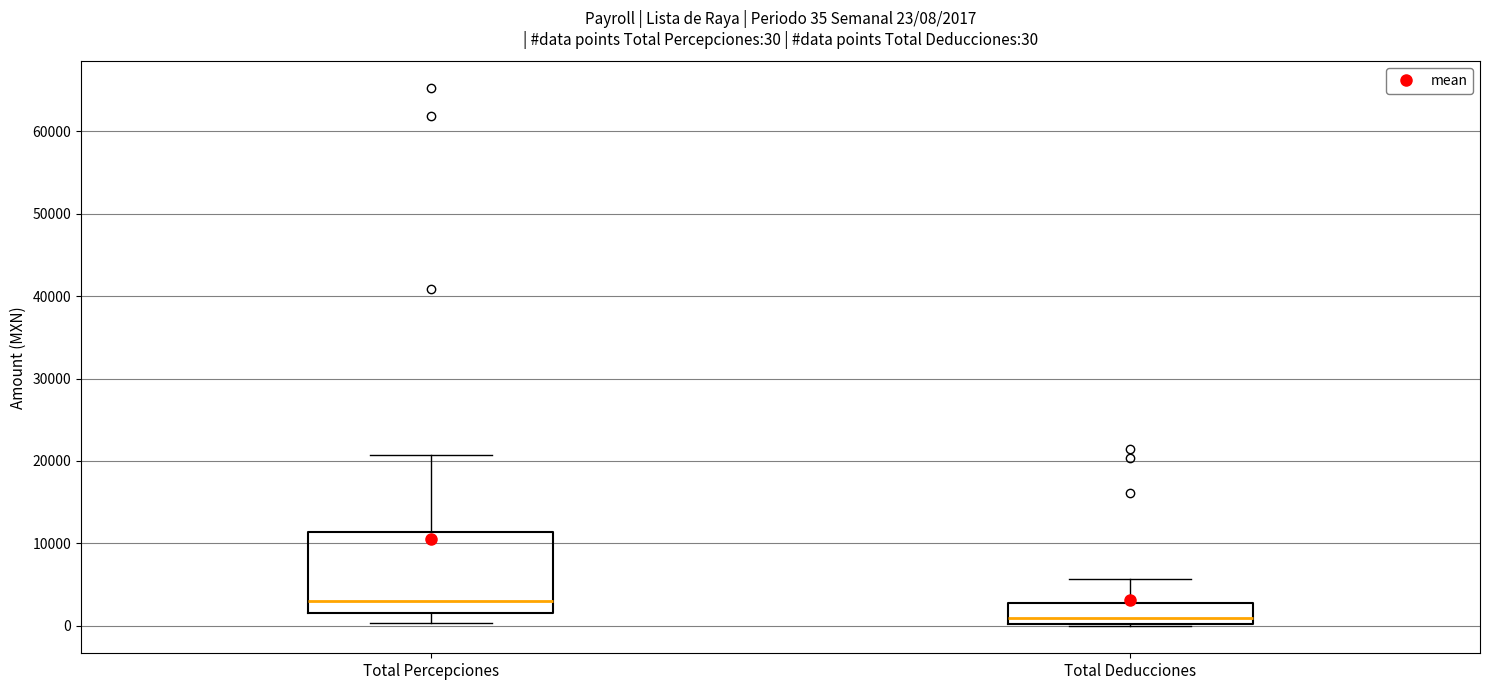

Comparing the boxes themselves (not the whiskers), which one is the tallest?

Total Percepciones